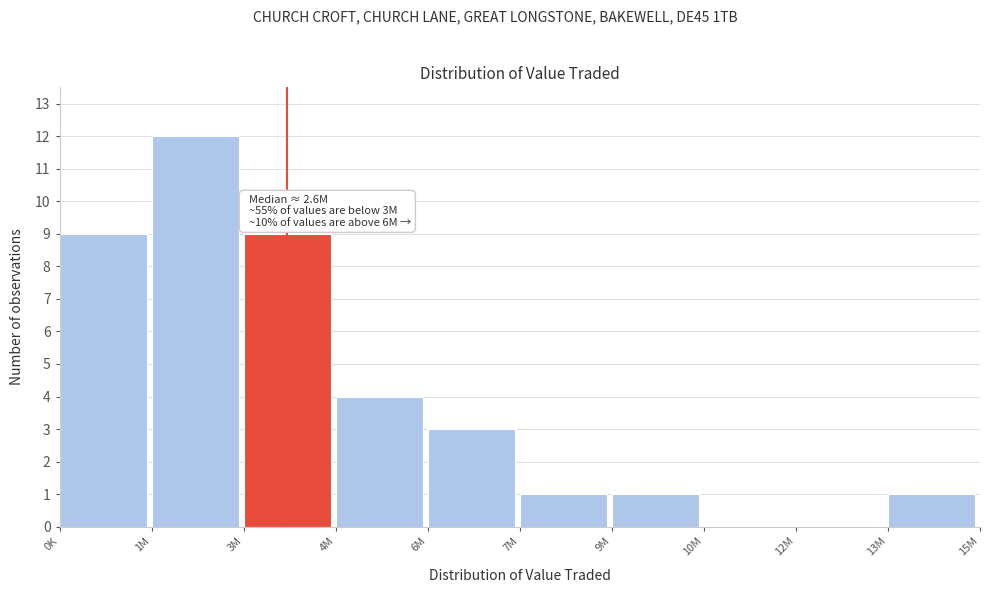

Reading left to right, transcribe all the data shown in this chart.

0K=9	1M=12	3M=9	4M=4	6M=3	7M=1	9M=1	10M=0	12M=0	13M=1